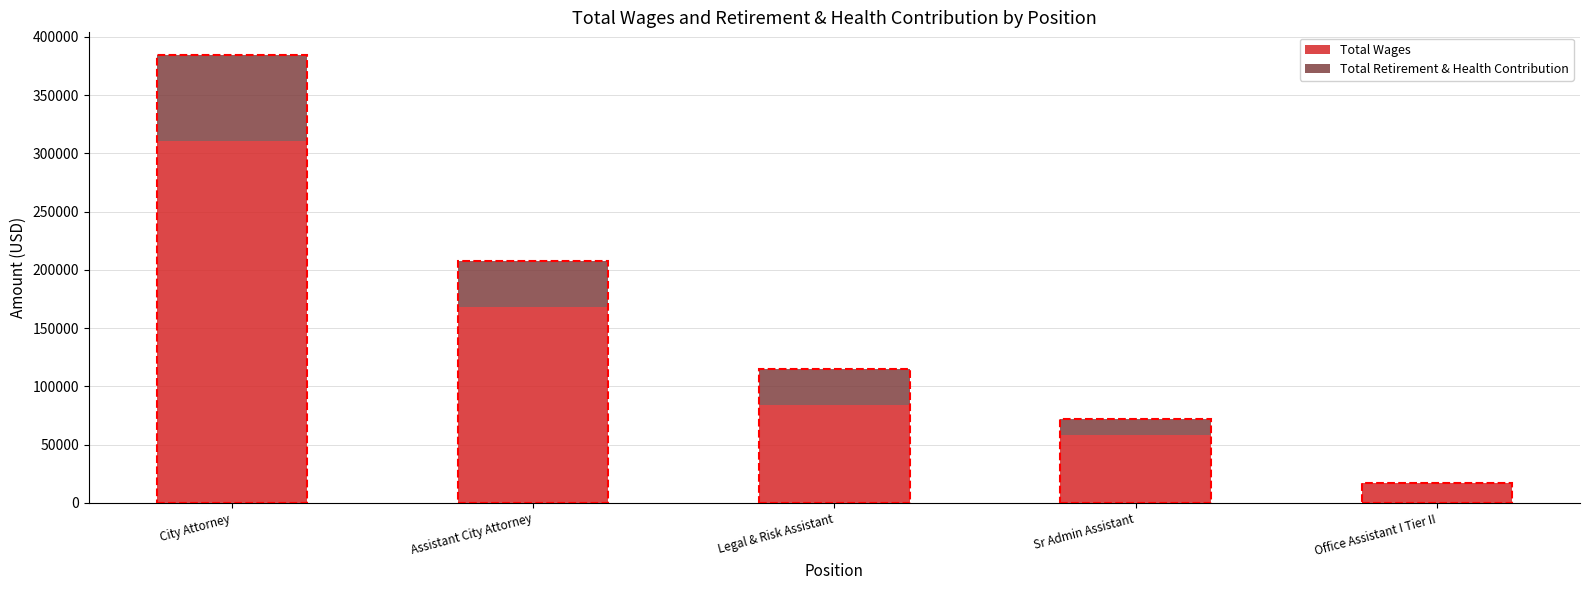

At which category is the sum across all series the highest?

City Attorney